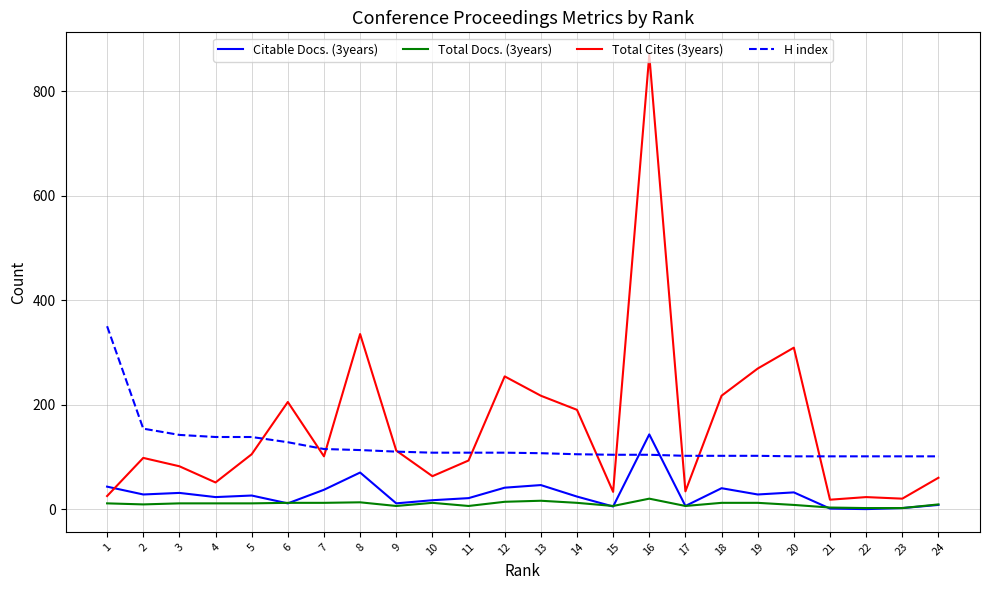

How many lines are shown in the chart?

4